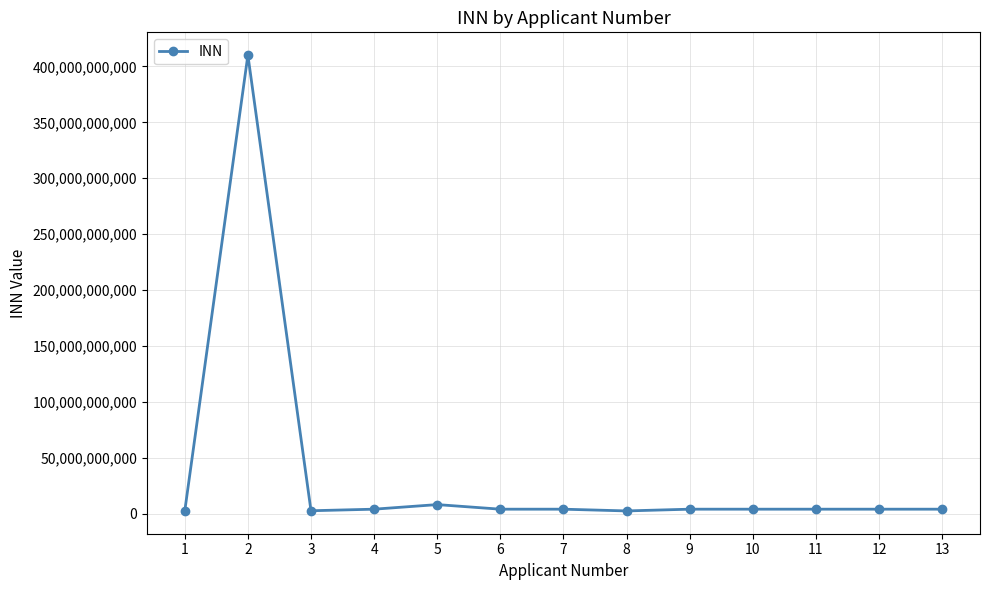

True or false: the data has more than 1 interior local peaks.

True